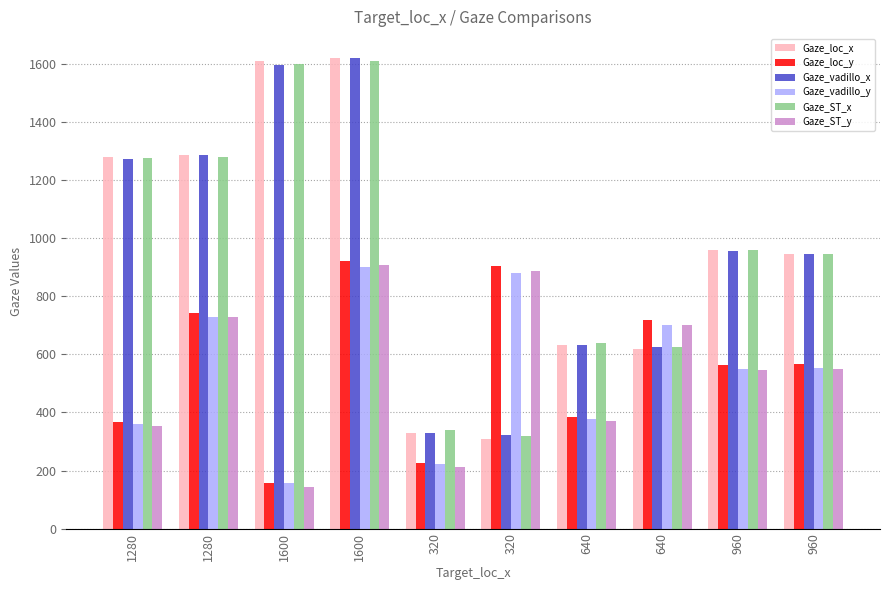

Is it true that Gaze_loc_y equals 274.8 at 1600?

False